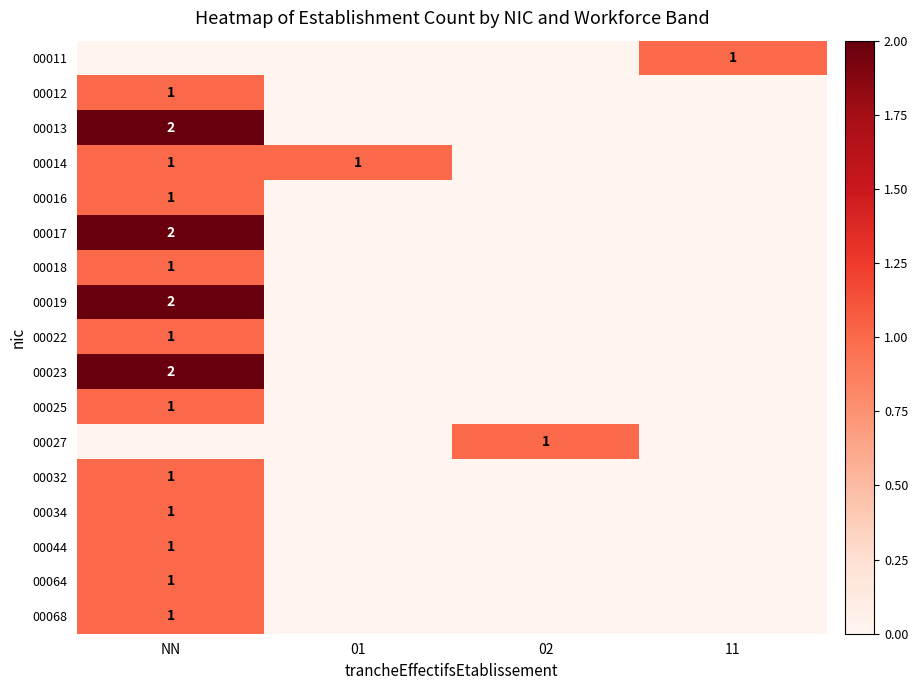

What is the total value across all series at 01?

1